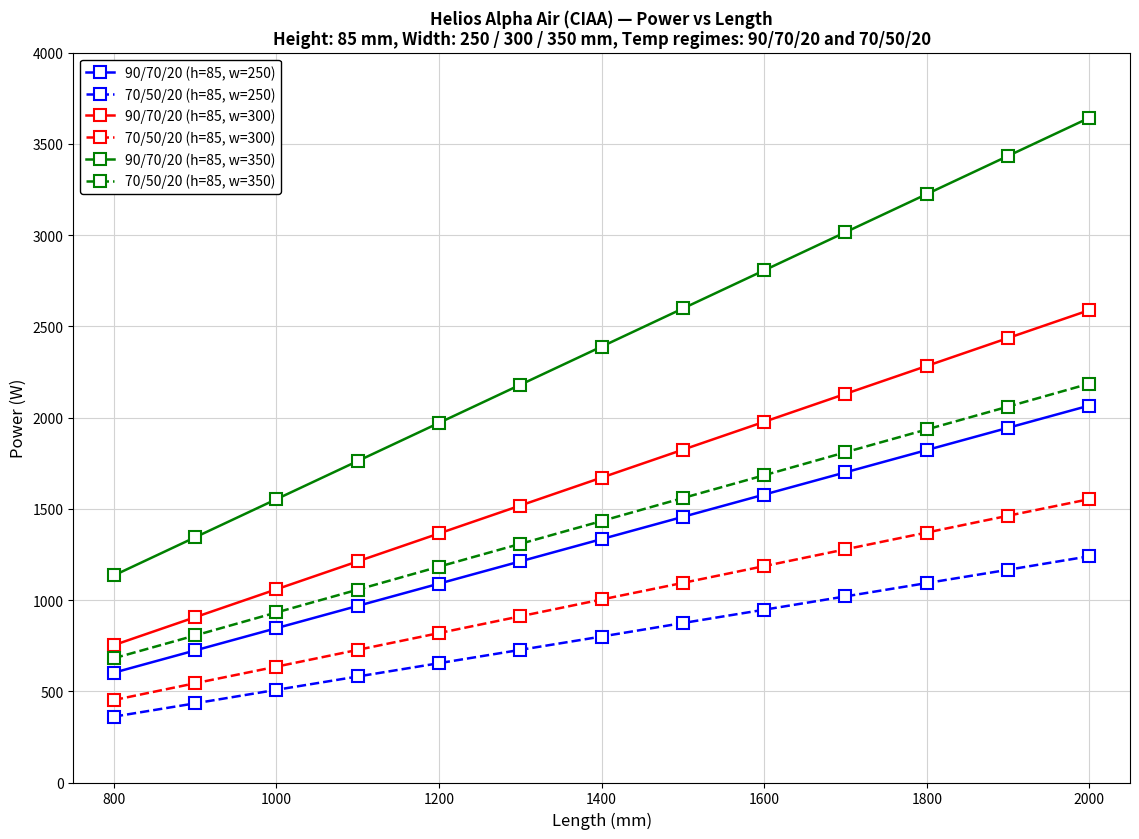

What is the minimum value shown in the chart?

361